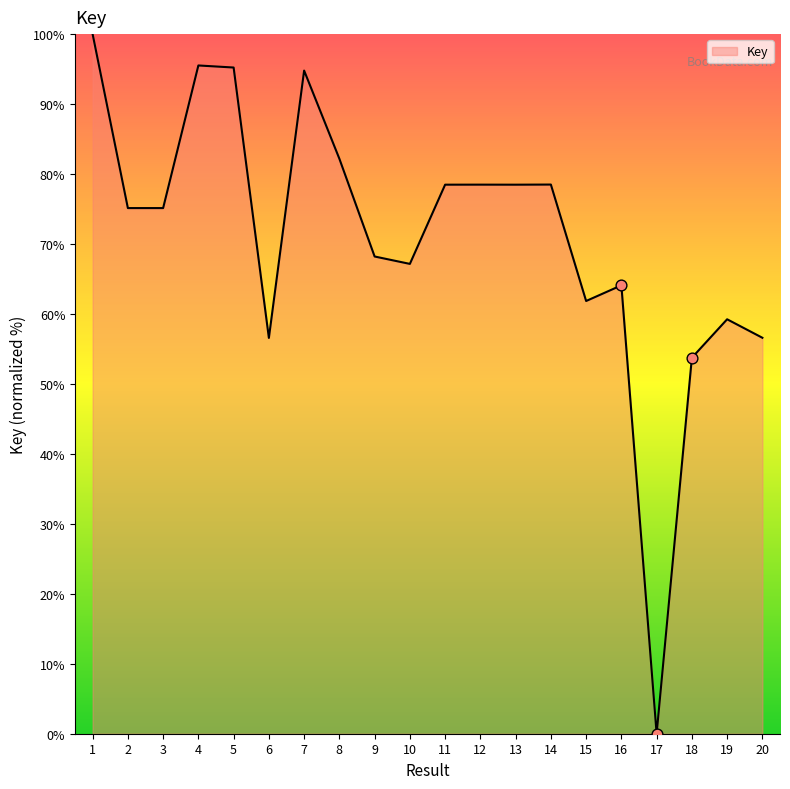

Which has a higher value, 3 or 12?

12